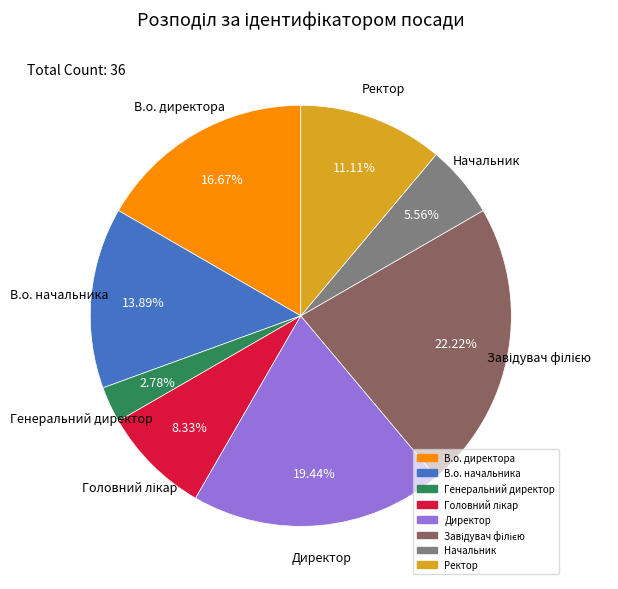

To the nearest percent, what percentage of the pie is Начальник?

6%